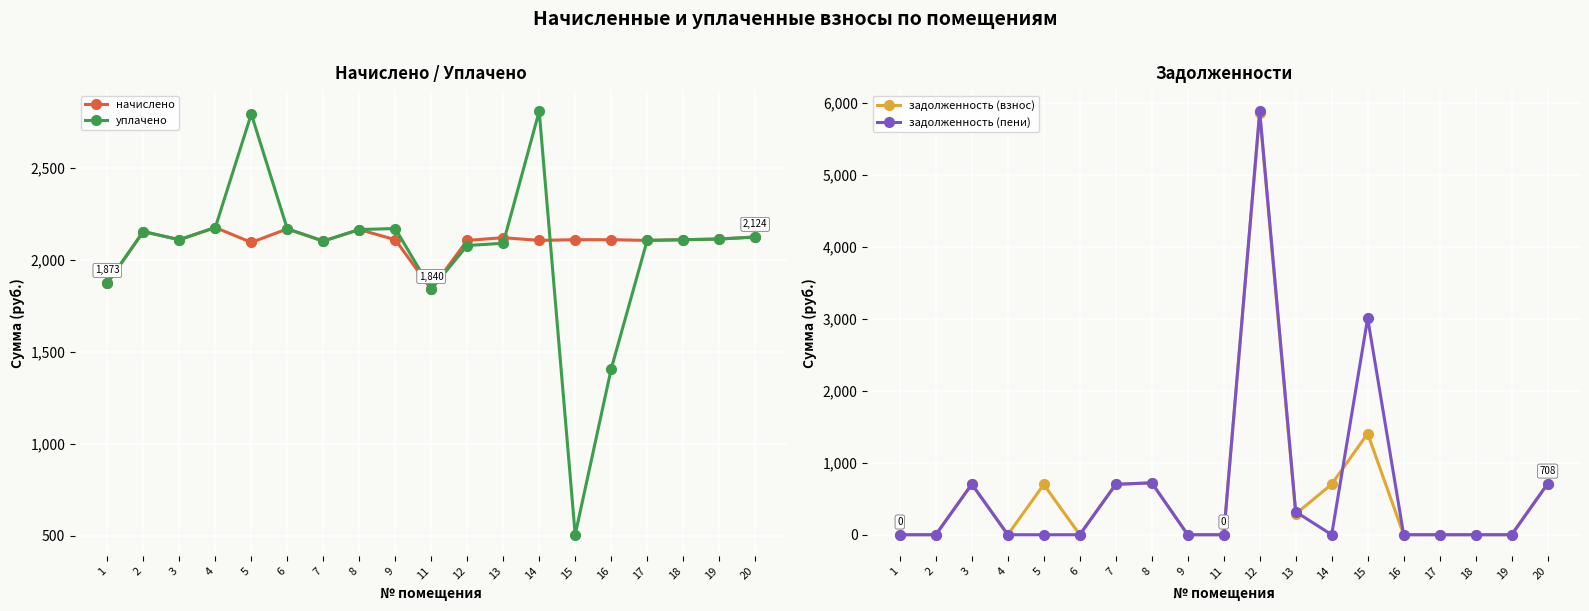

What is the difference between the начислено values at 8 and 4?

11.1